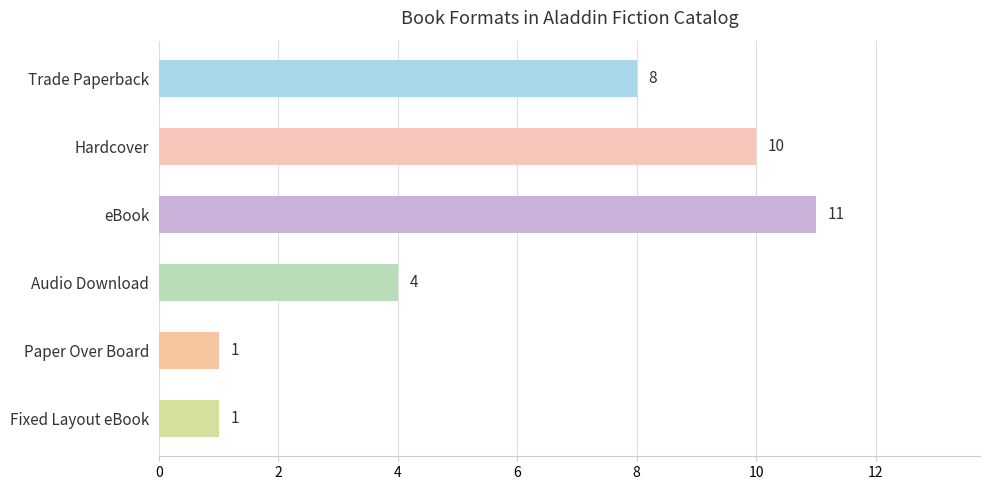

Reading top to bottom, what are all the values shown in this chart?

8	10	11	4	1	1